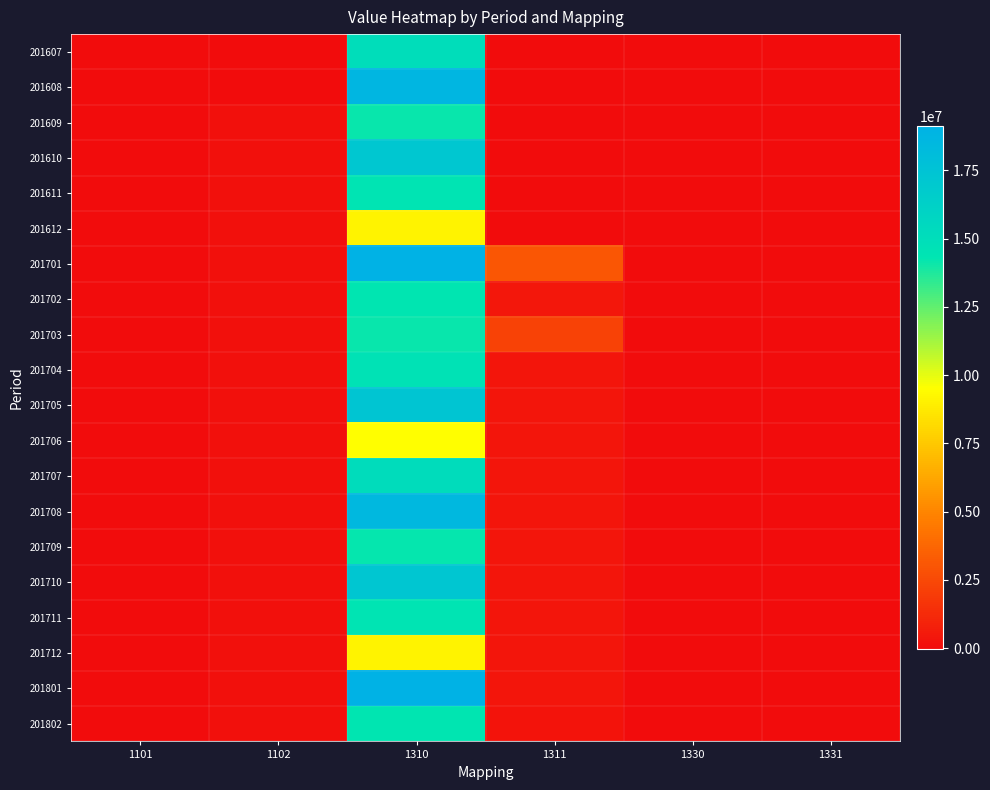

Rank the series by their maximum value, from highest to lowest.

201801, 201701, 201608, 201708, 201705, 201710, 201610, 201707, 201607, 201704, 201711, 201611, 201802, 201702, 201709, 201703, 201609, 201706, 201712, 201612